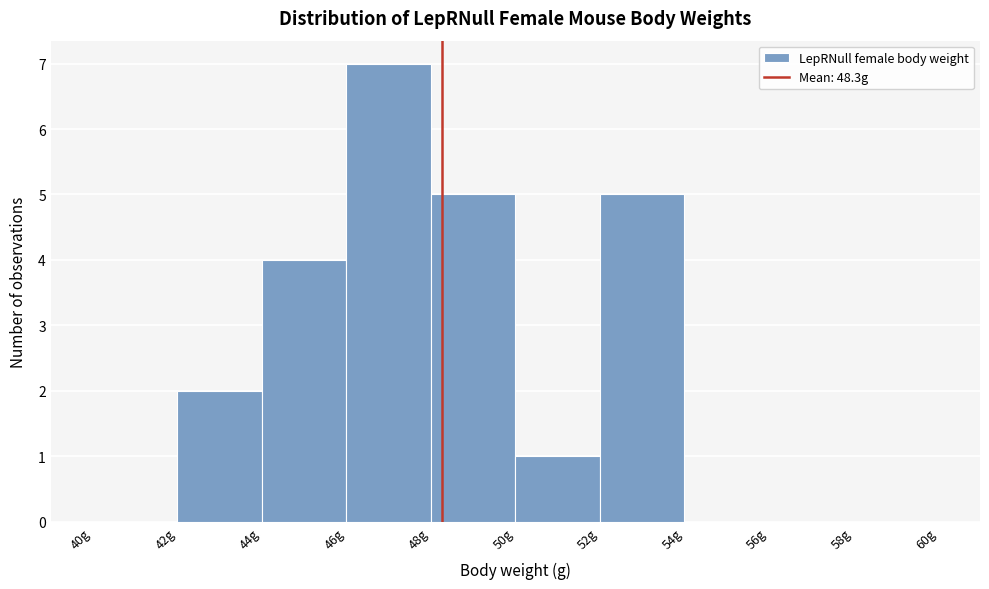

Over which range of the x-axis is the bar tallest?

46 to 48